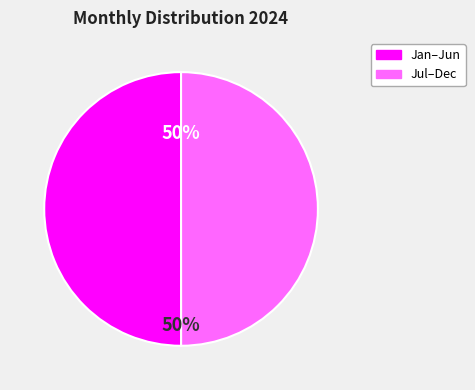

Is there any slice that represents more than half of the pie?

No